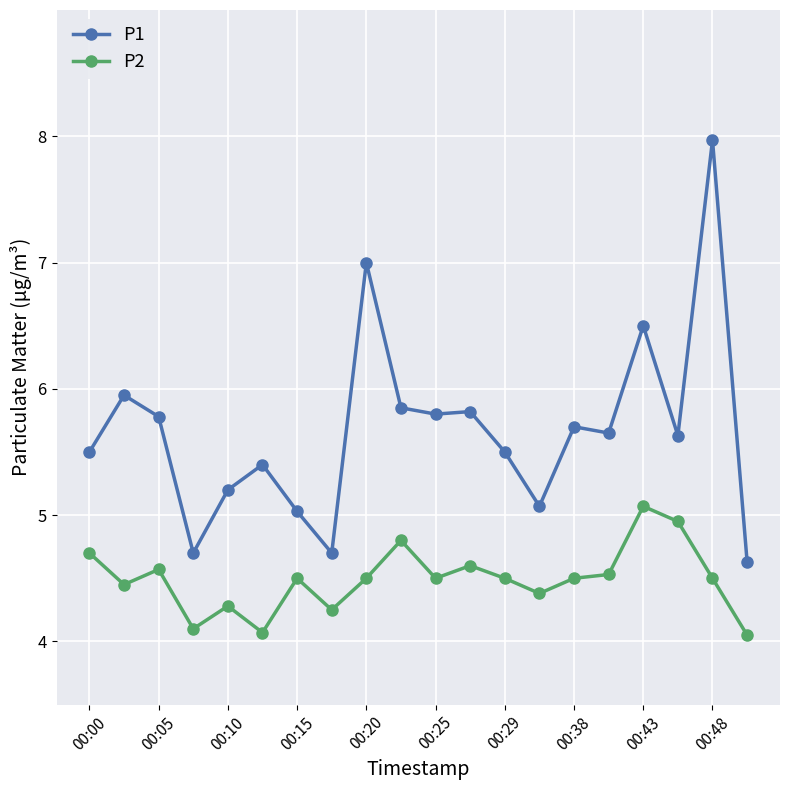

True or false: P1 and P2 intersect in this chart.

False